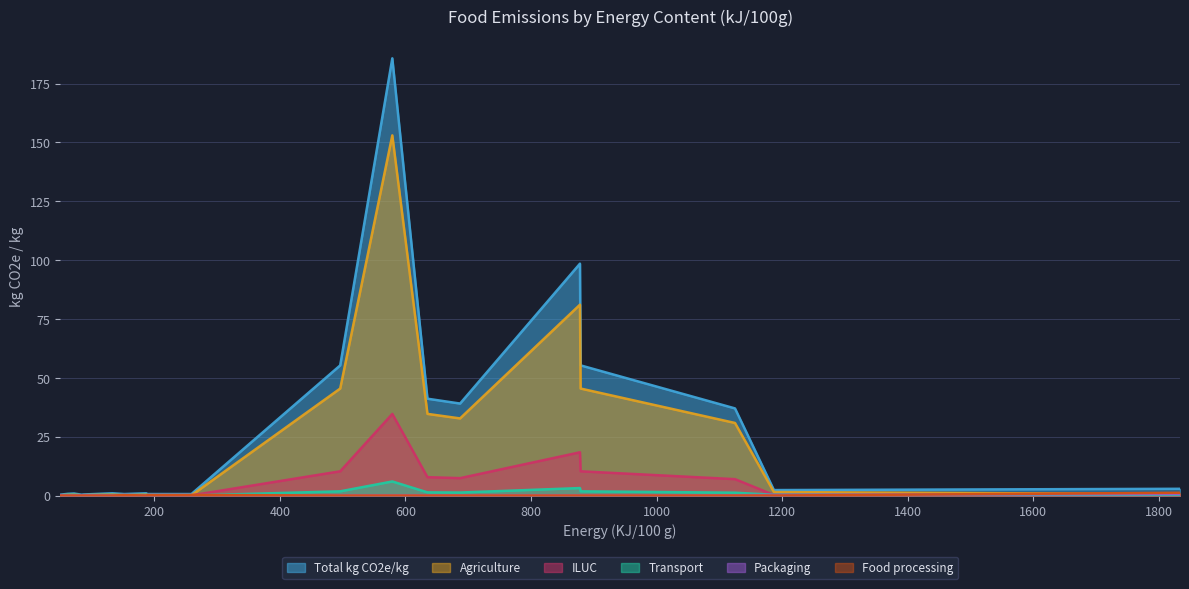

Which series has the largest range (max minus min)?

Total kg CO2e/kg